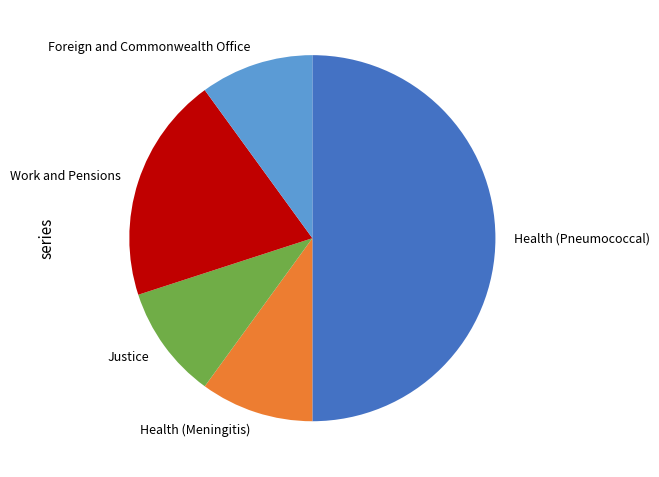

Is the sum of Foreign and Commonwealth Office and Work and Pensions greater than half?

No